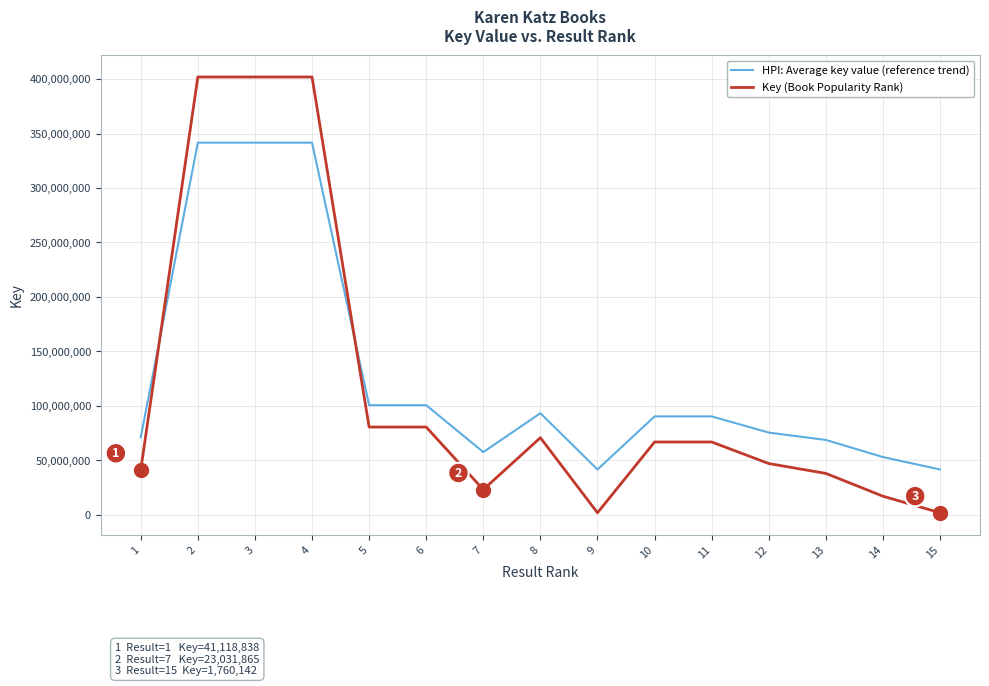

What is the total value across all series at 12?

122363377.3